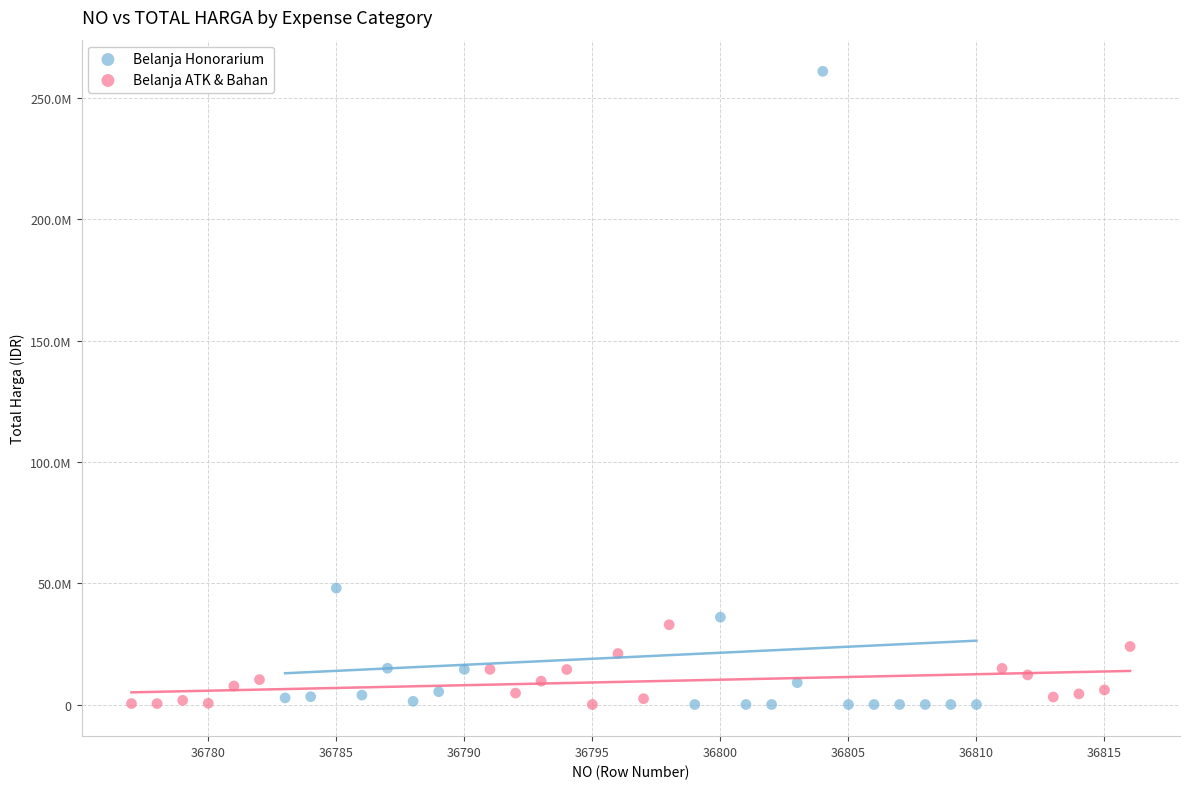

What are all the series names shown in the legend?

Belanja Honorarium, Belanja ATK & Bahan